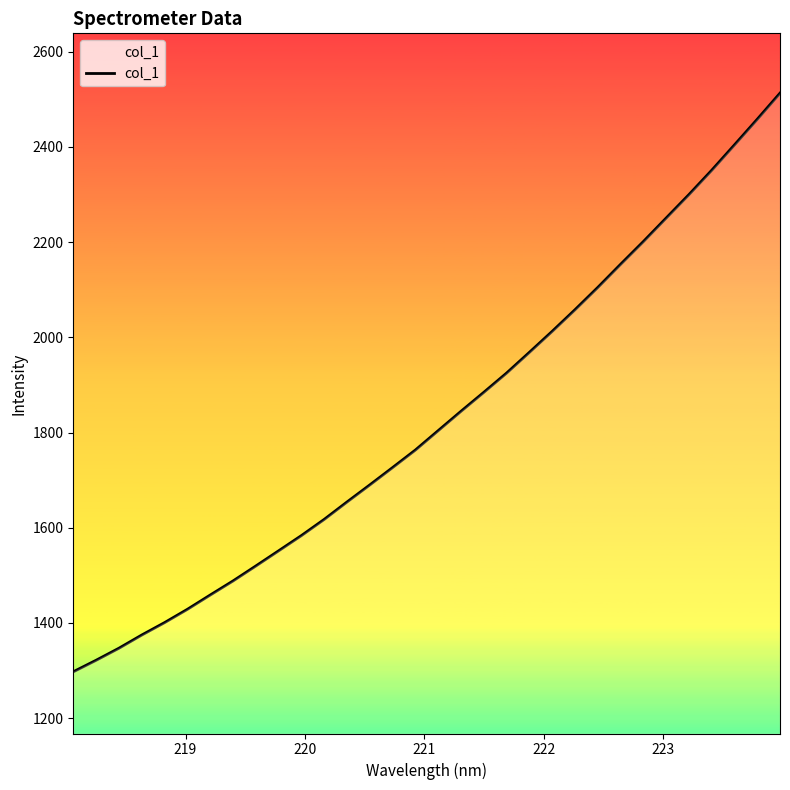

What is the minimum value shown in the chart?

1297.3